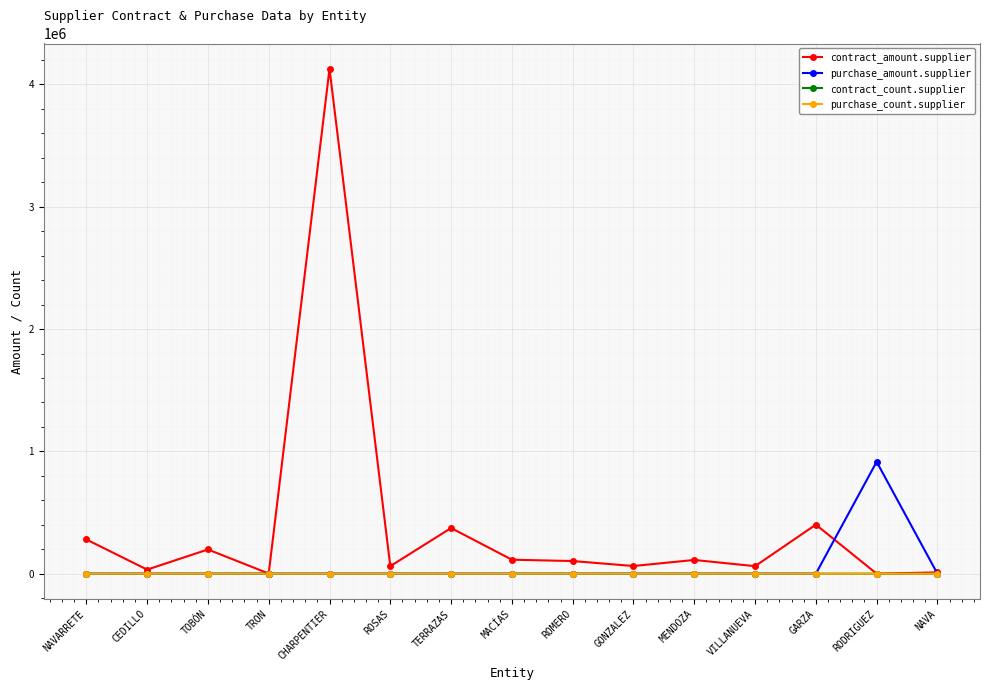

What is the spread (max minus min) of values at ROSAS?

61780.0